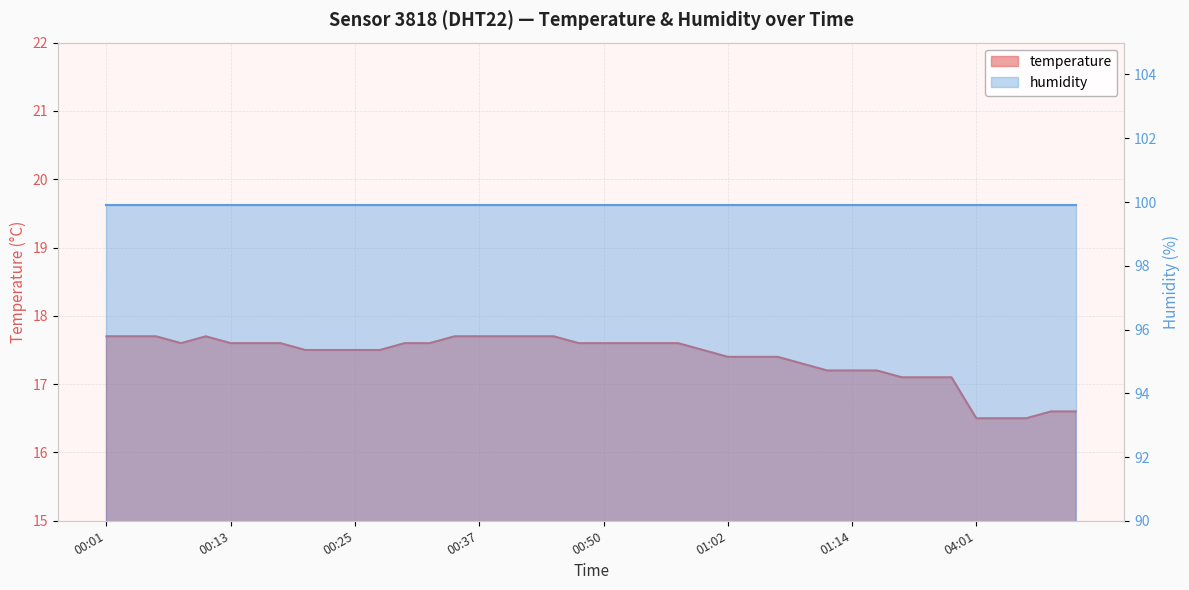

Which category has the highest value across all series?

00:01